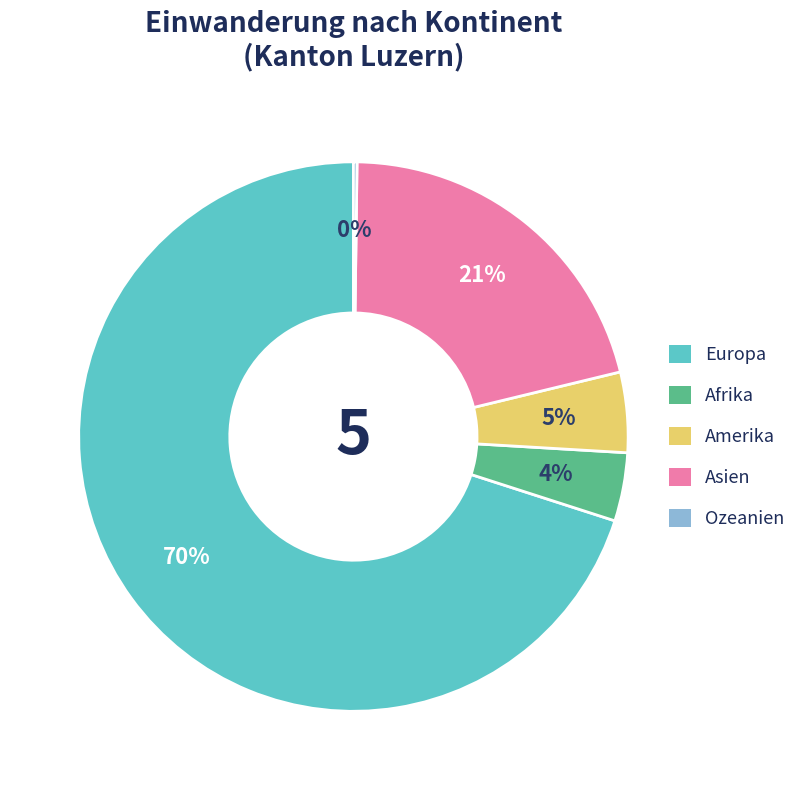

What is the largest slice in the pie chart?

Europa